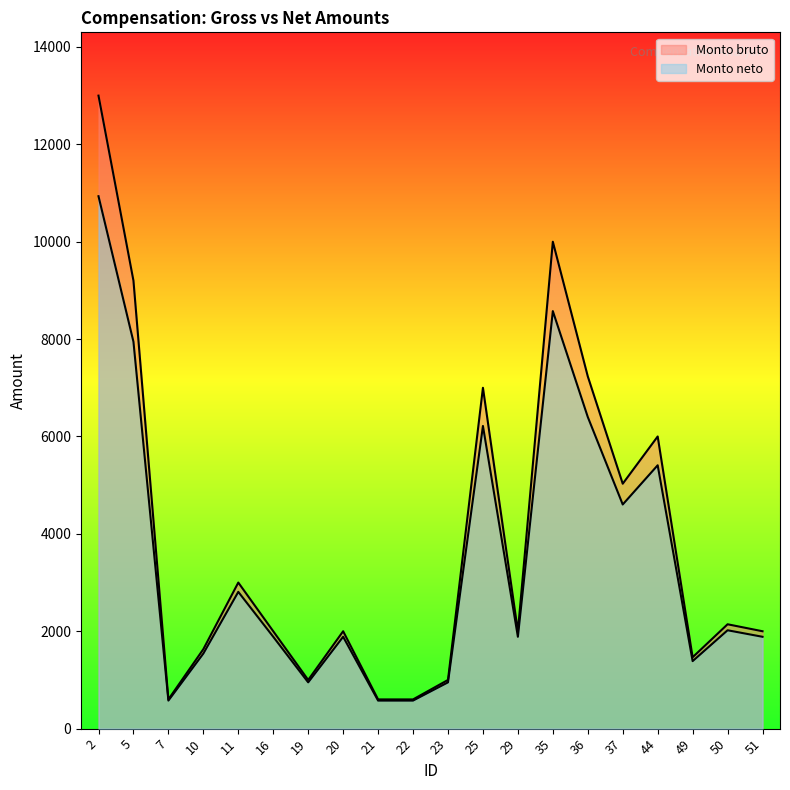

Which series has the widest spread of values?

Monto bruto